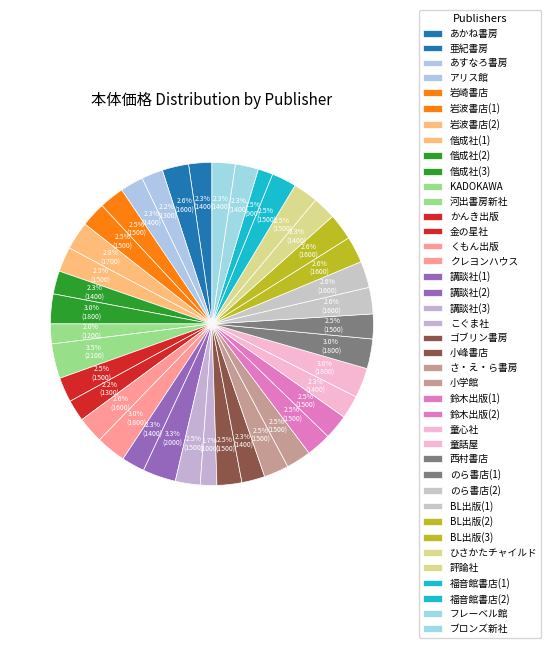

How many slices are in this pie chart?

40